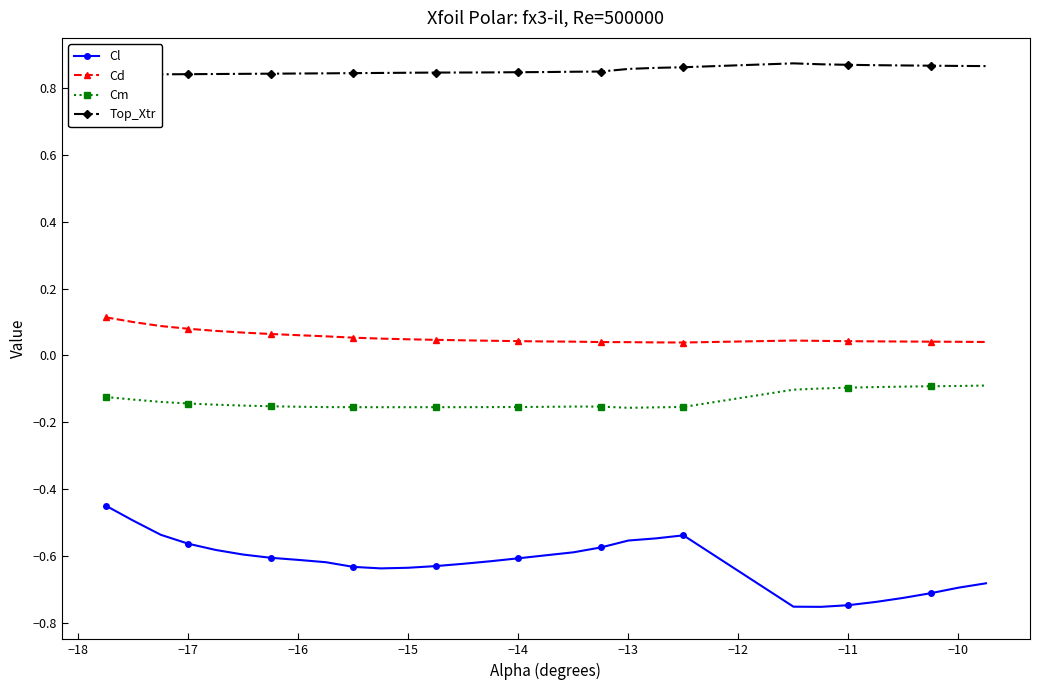

How many lines are shown in the chart?

4